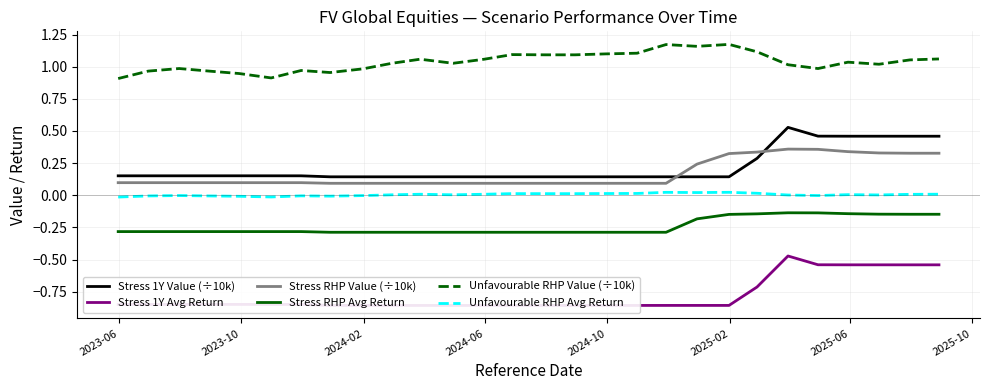

List the series in order of their peak value, highest first.

Unfavourable RHP Value (÷10k), Stress 1Y Value (÷10k), Stress RHP Value (÷10k), Unfavourable RHP Avg Return, Stress RHP Avg Return, Stress 1Y Avg Return